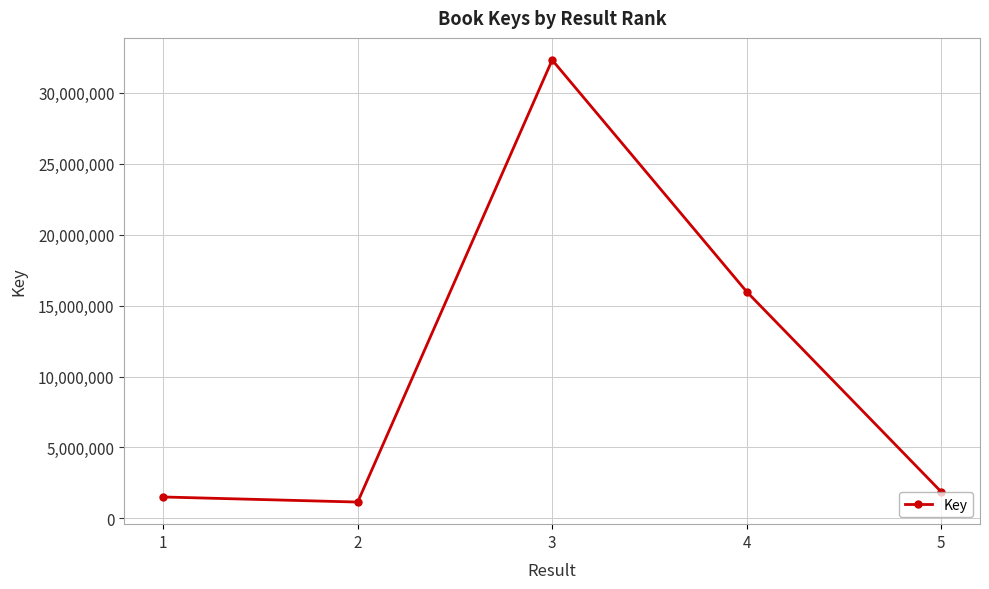

How many categories are shown in the chart?

5